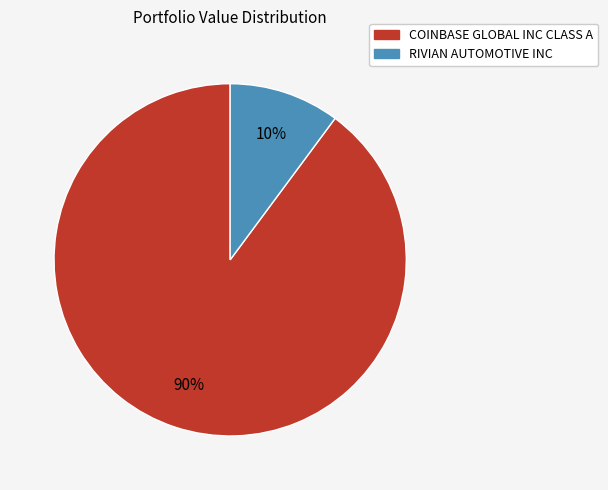

Which category has the smallest portion of the pie?

RIVIAN AUTOMOTIVE INC